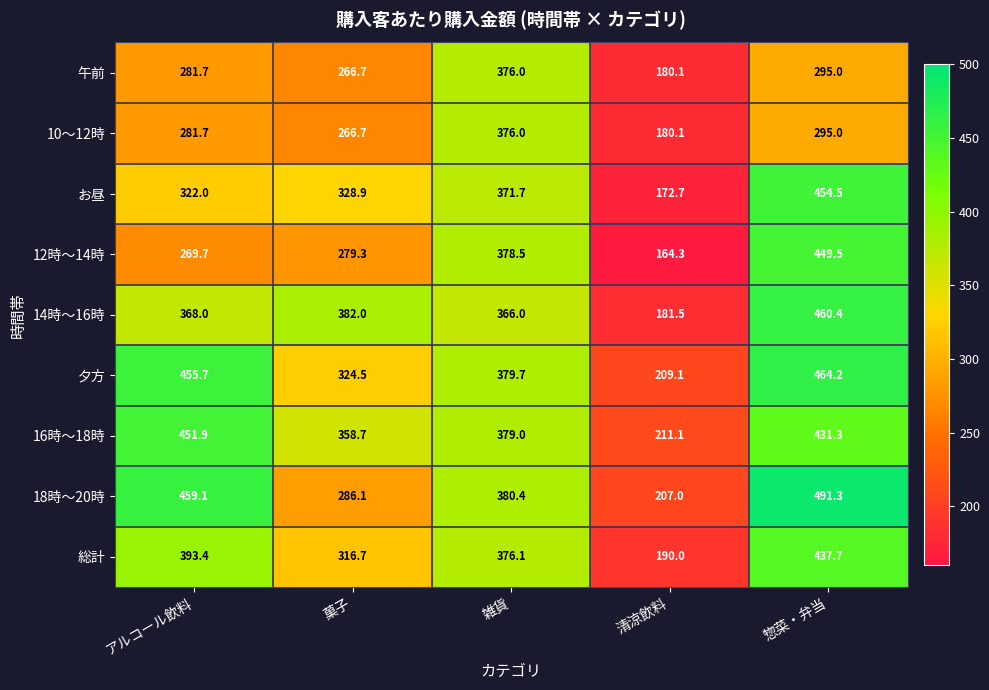

What is the sum of the 総計 values at 雑貨 and アルコール飲料?

769.5